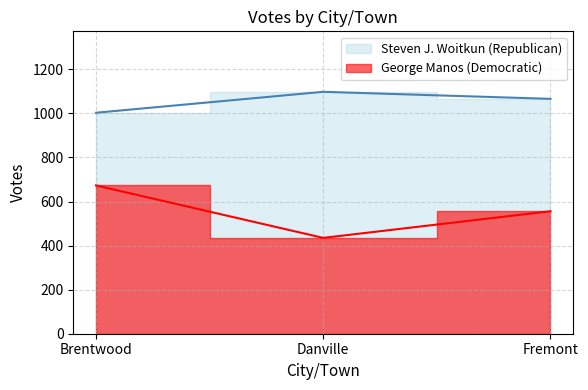

Reading left to right, extract all data points from this chart.

Steven J. Woitkun (Republican): Brentwood=1003	Danville=1098	Fremont=1066
George Manos (Democratic): Brentwood=673	Danville=435	Fremont=556